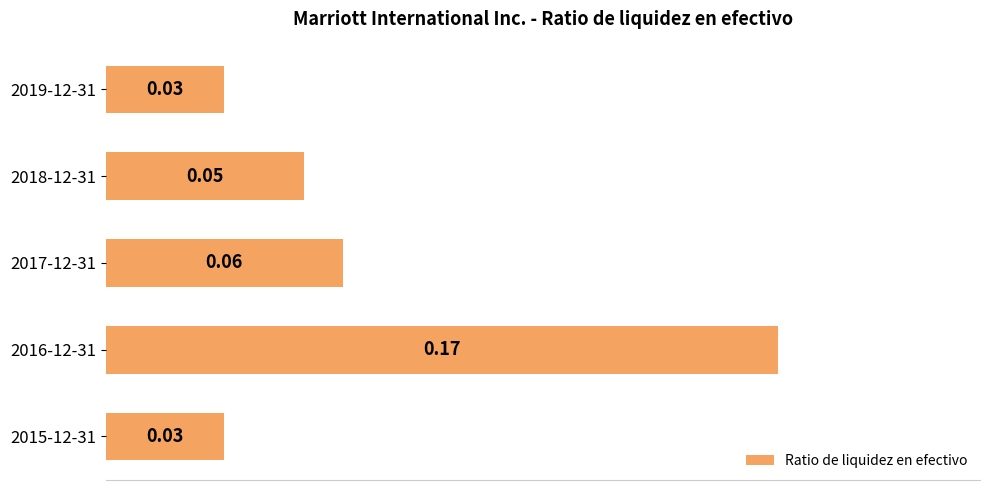

What is the sum of all values?

0.3